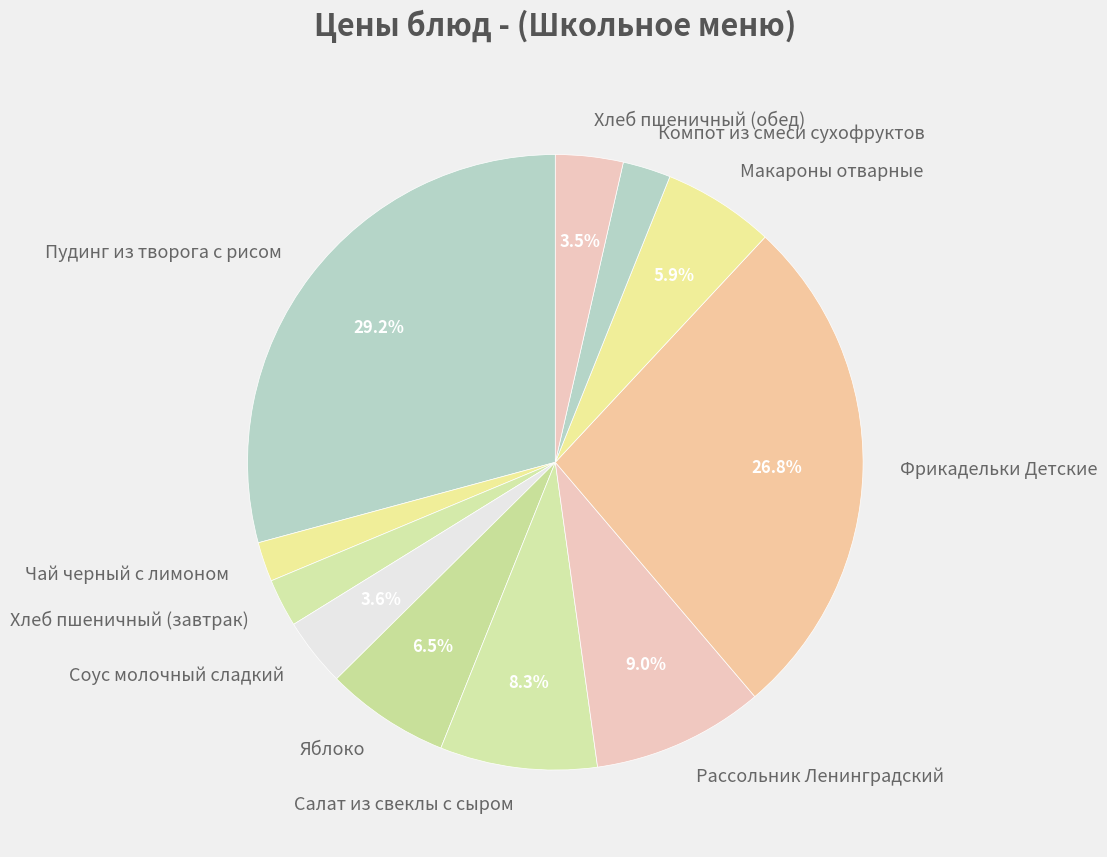

To the nearest percent, what is the average slice percentage?

9%